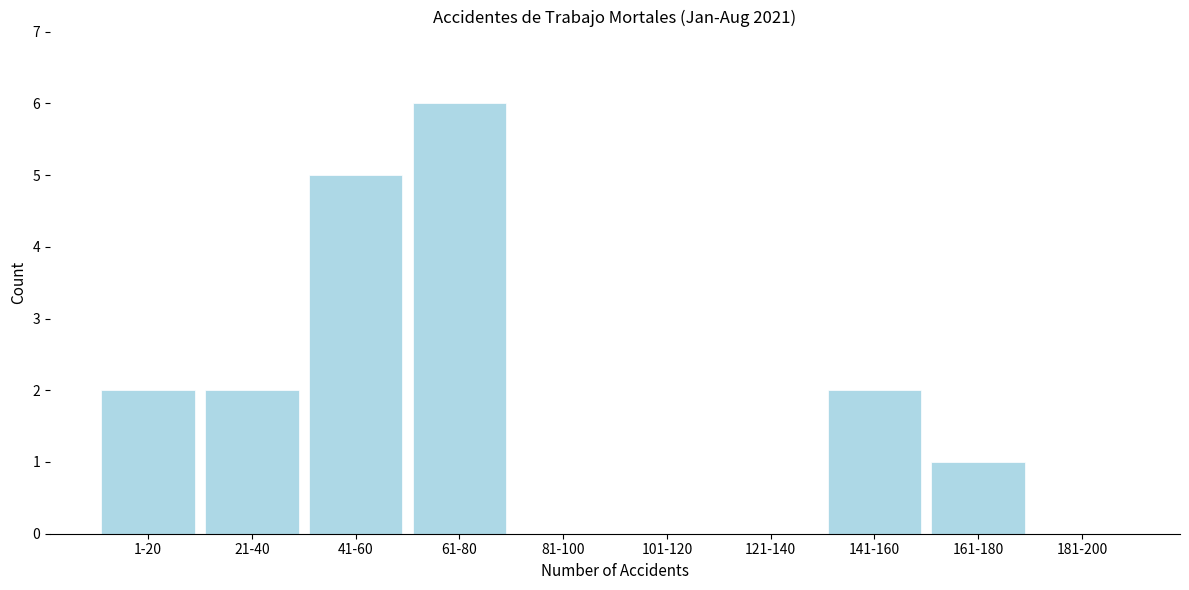

Reading left to right, extract all data points from this chart.

1-20=2	21-40=2	41-60=5	61-80=6	81-100=0	101-120=0	121-140=0	141-160=2	161-180=1	181-200=0